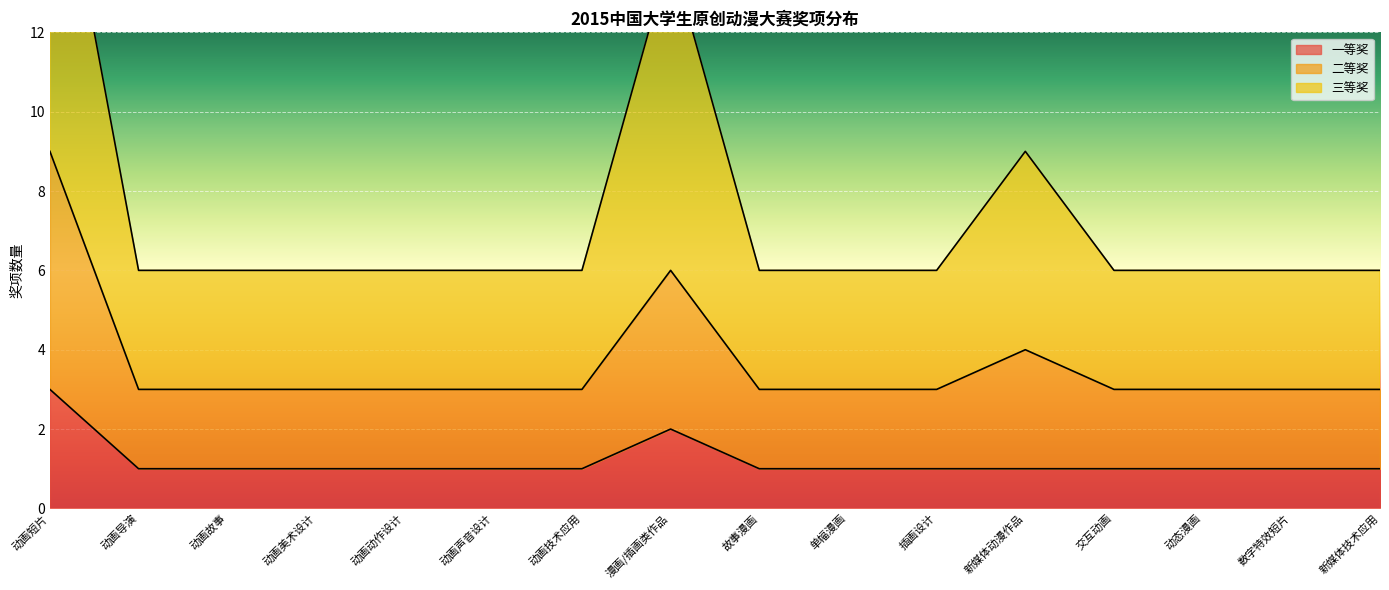

What are all the series names shown in the legend?

一等奖, 二等奖, 三等奖